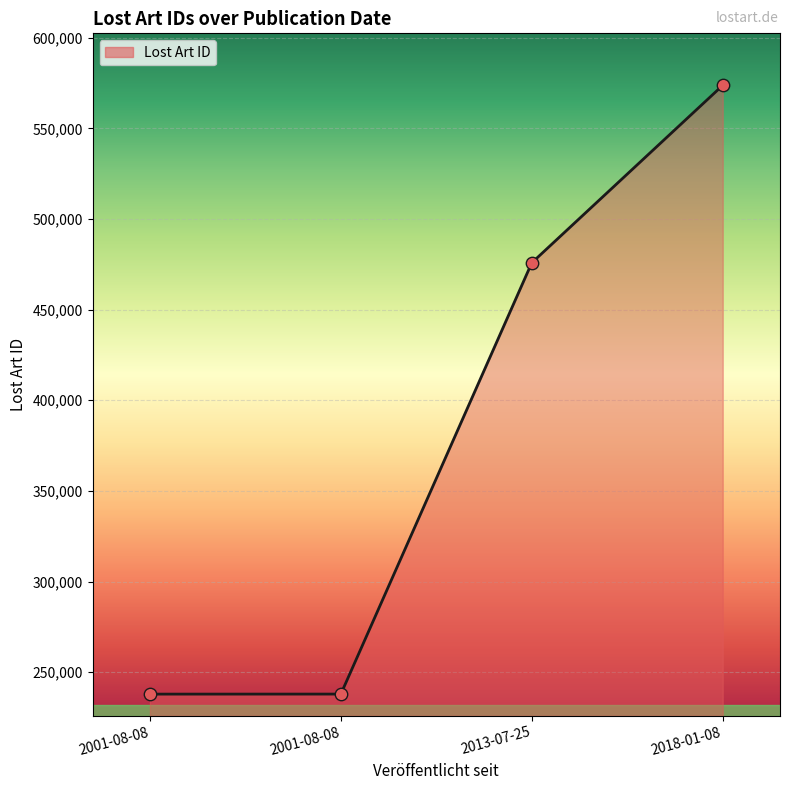

Between 2001-08-08 and 2001-08-08, which is larger?

2001-08-08